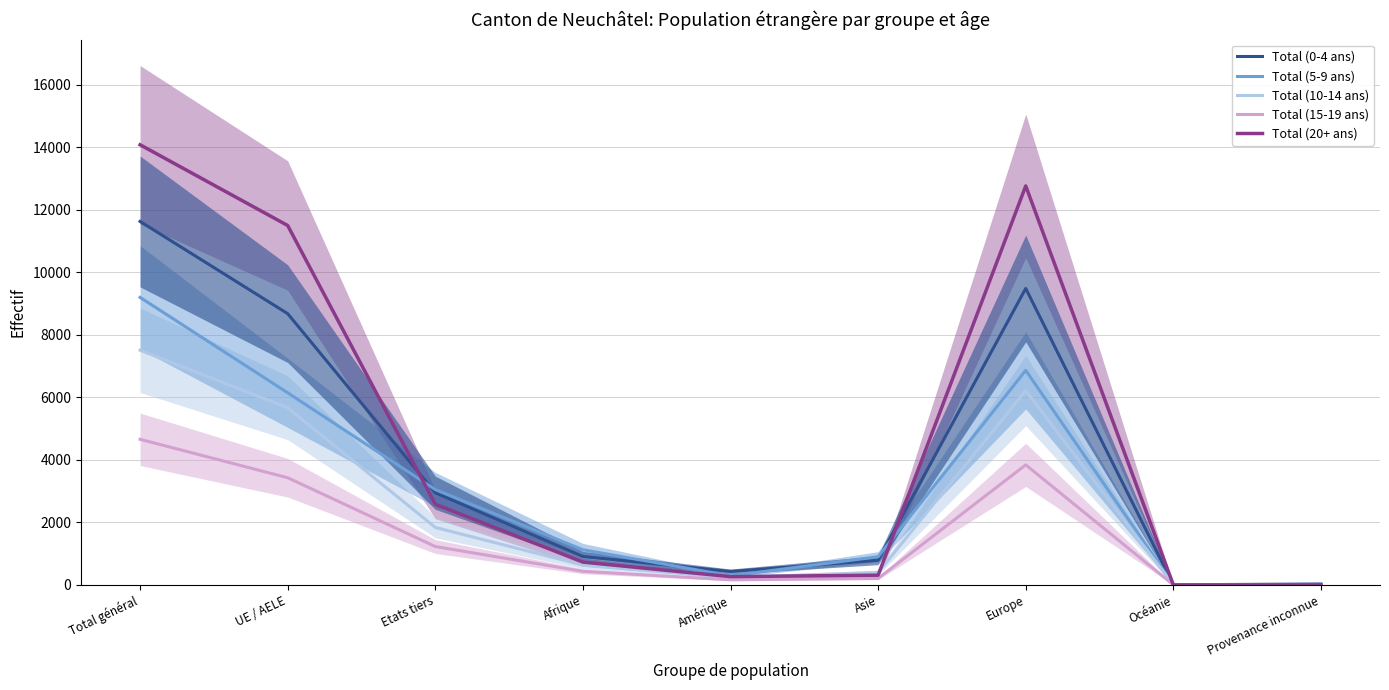

What is the label of the 9th point from the right?

Total général